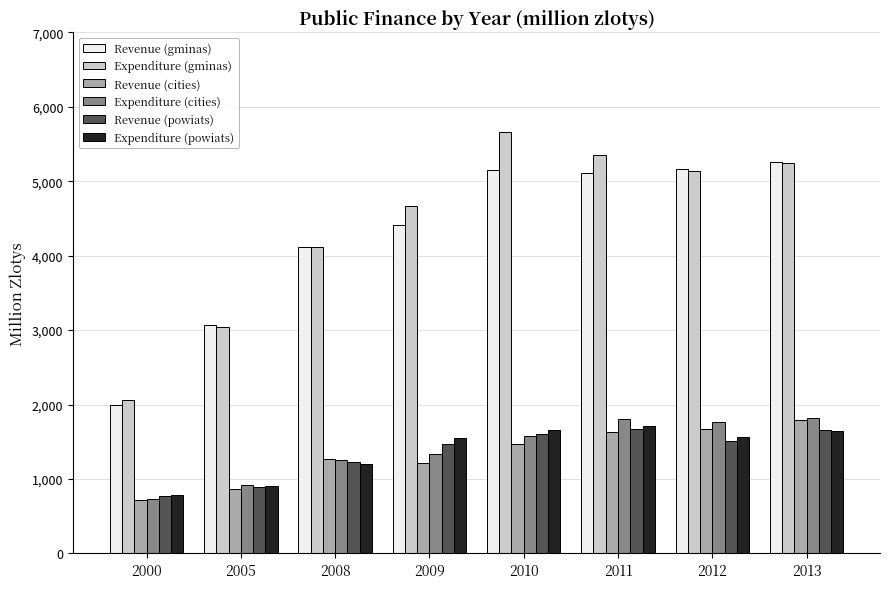

True or false: Revenue (cities) has a value of 1471.7 at 2010.

True